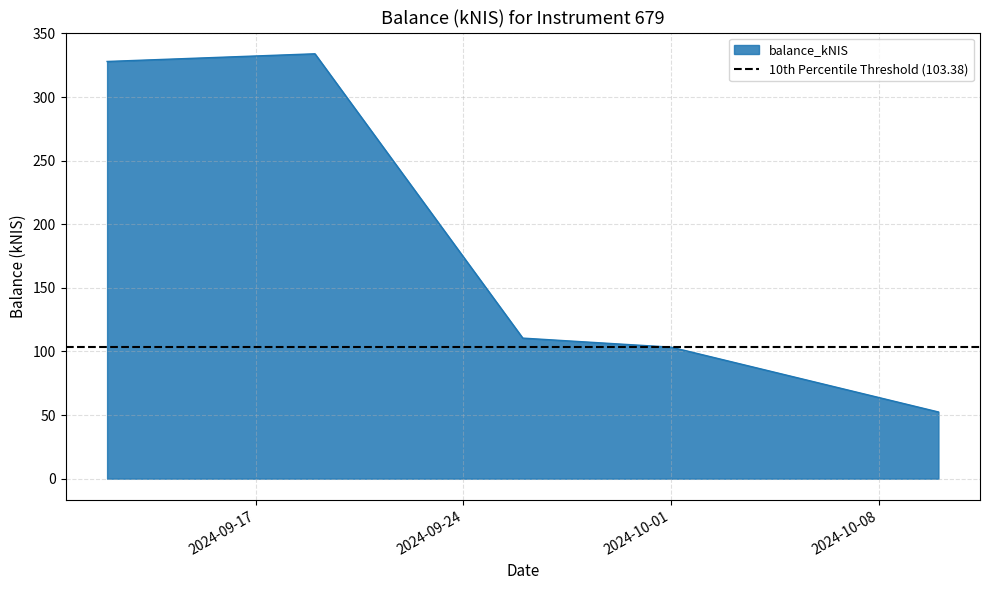

What is the ratio of the value at 2024-09-26 to the value at 2024-10-01?

1.1